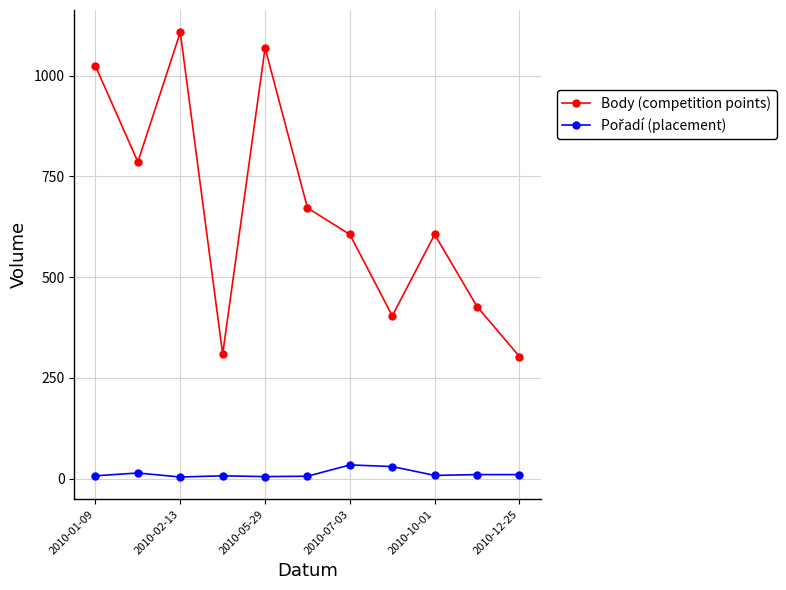

True or false: Body (competition points) has more than 0 points higher than both neighbors.

True